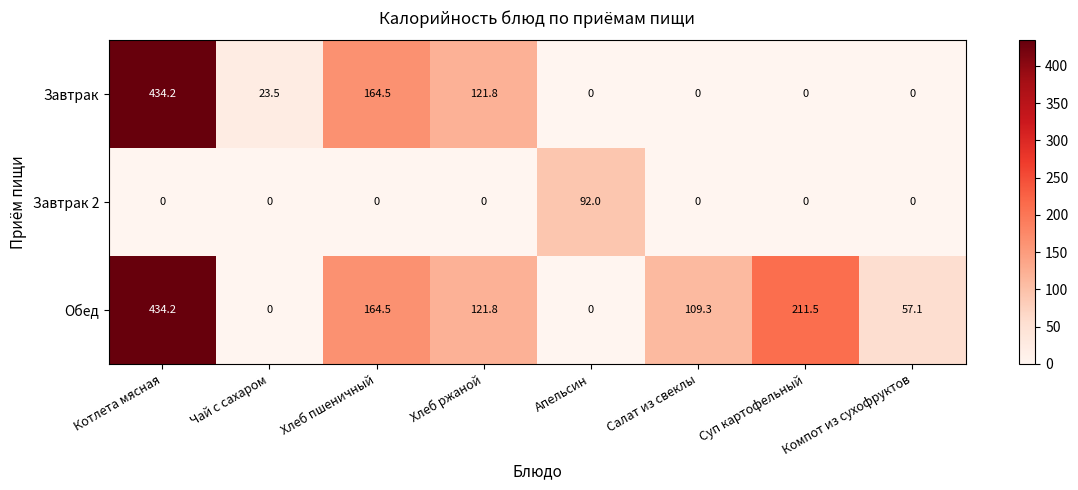

Rank the series by their average value, from lowest to highest.

Завтрак 2, Завтрак, Обед